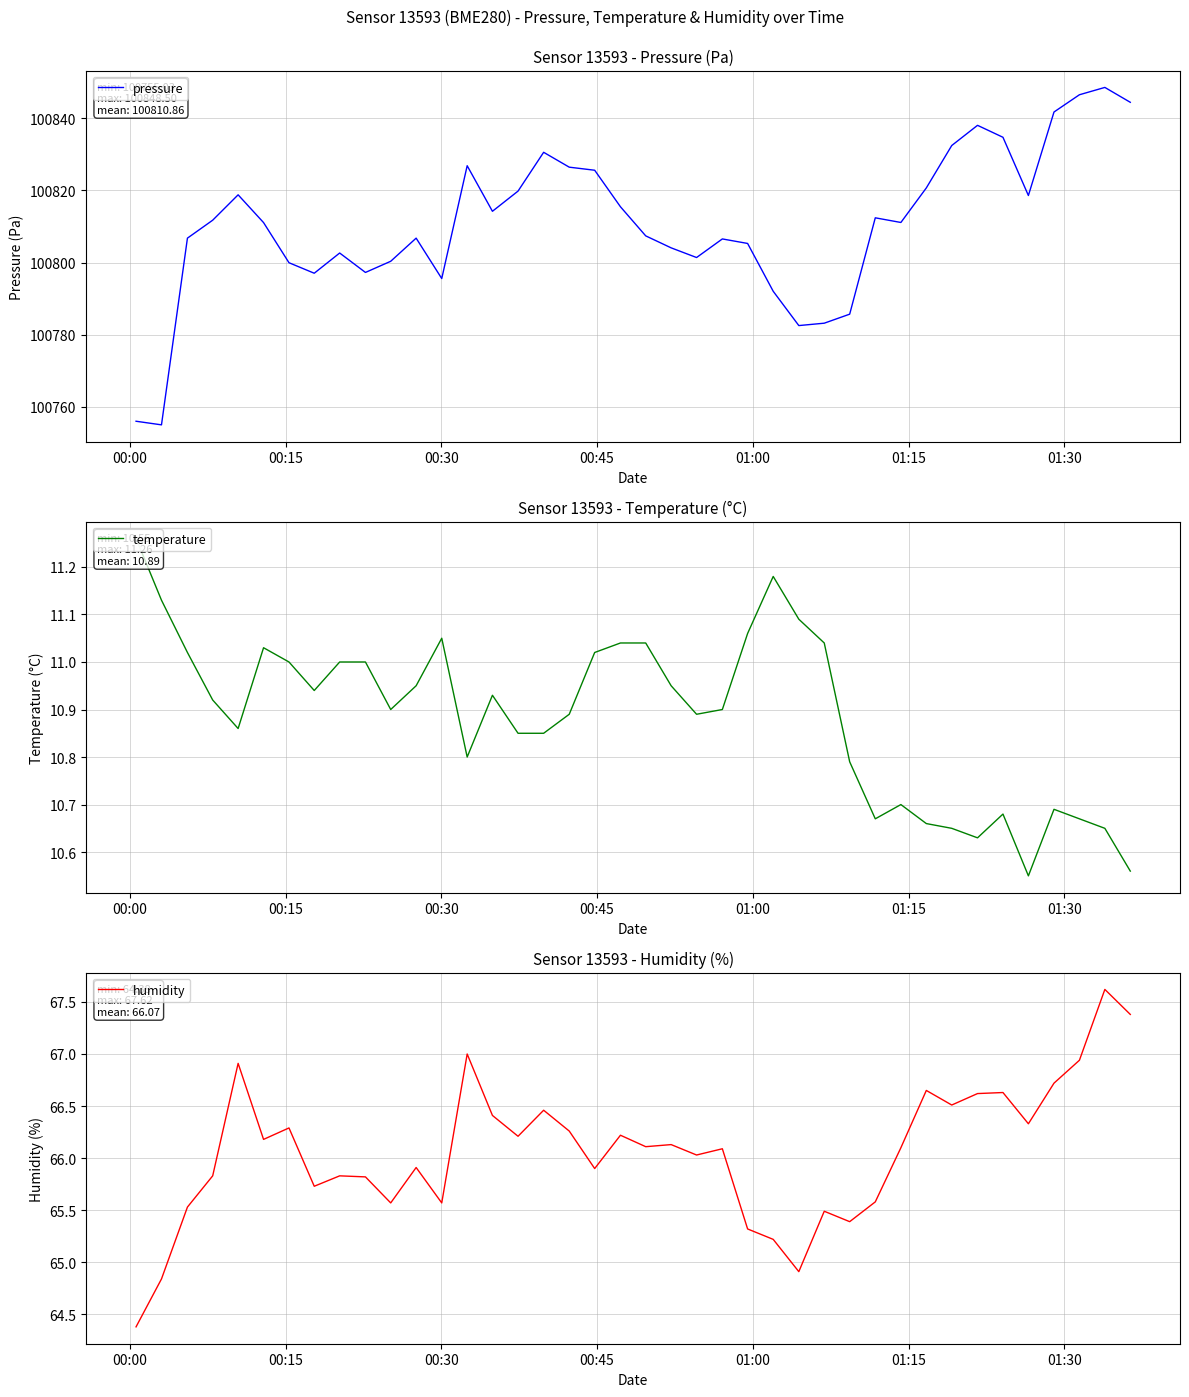

What is the lowest value of the pressure series?

100755.0